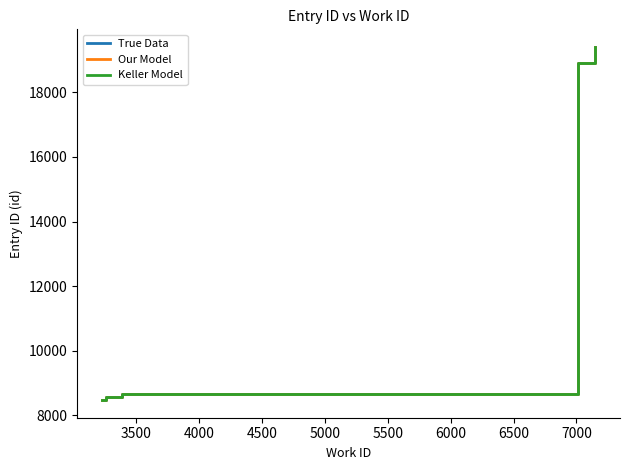

At how many categories does at least one series exceed 16814?

2